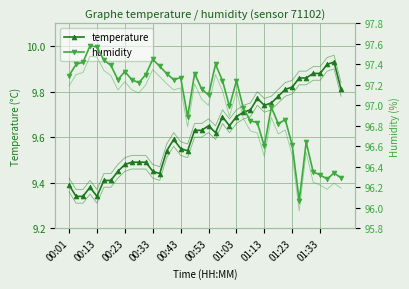

Count the temperature values in the range 9 to 10.

40